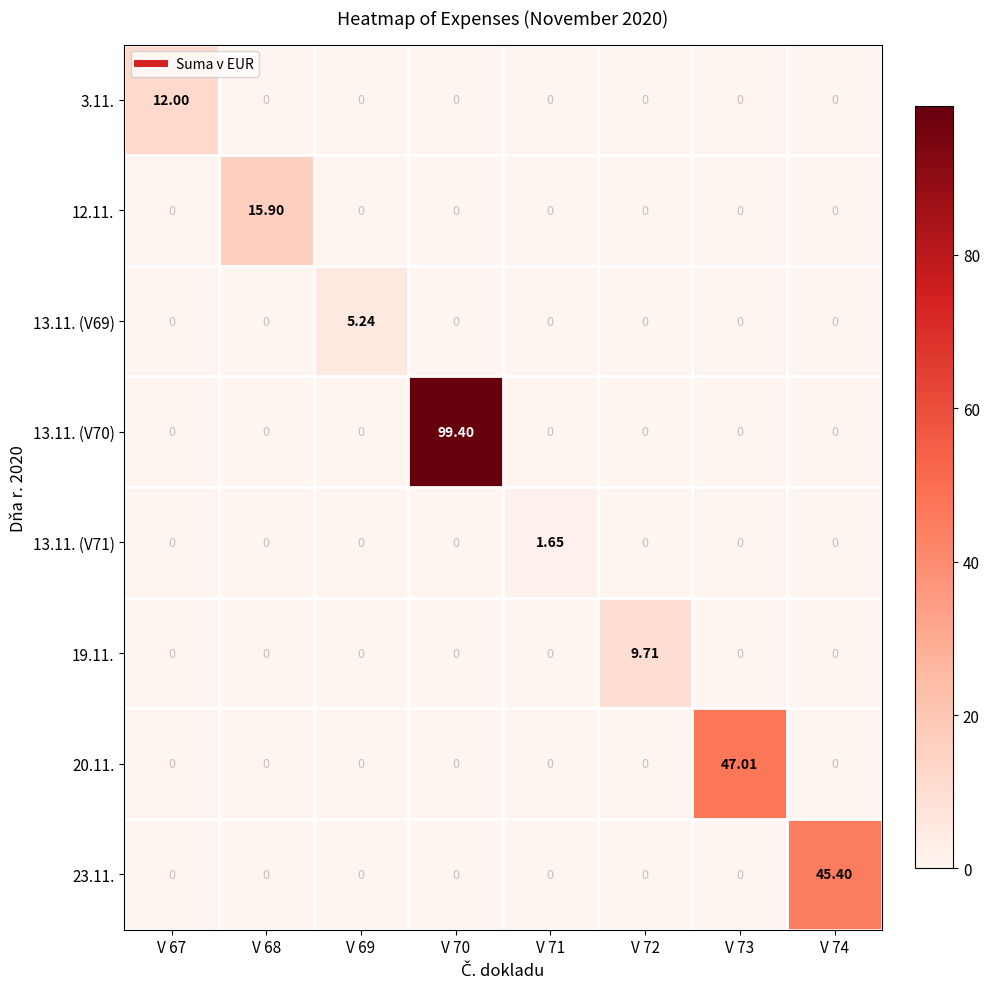

Is the value of 13.11. (V69) at V 70 greater than the value of 3.11. at V 67?

No